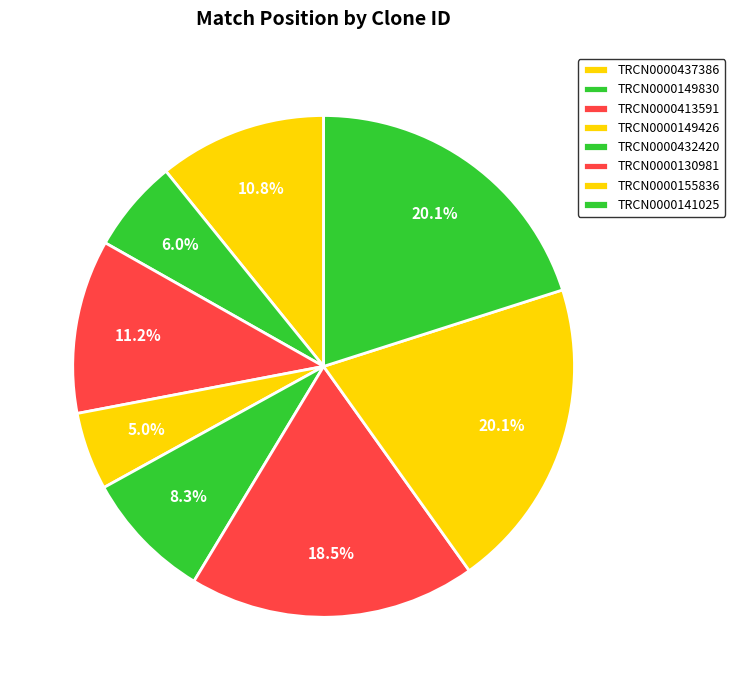

To the nearest percent, what is the difference between the TRCN0000130981 and TRCN0000432420 slice percentages?

10%